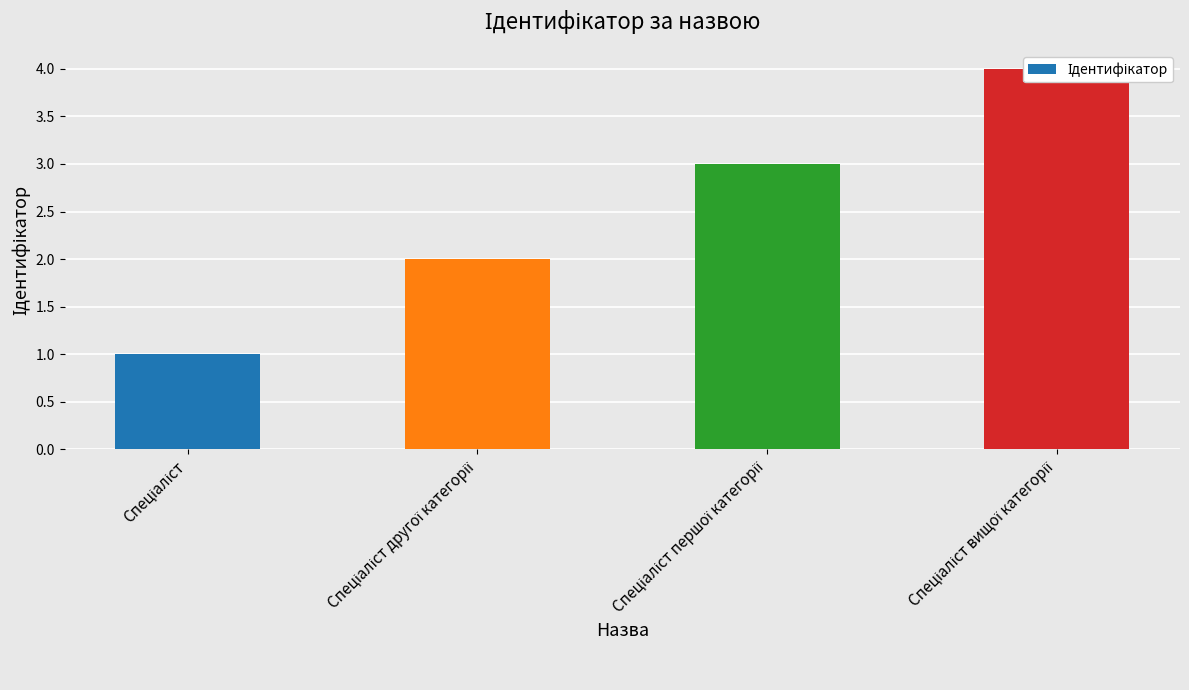

List the labels in order of value, smallest first.

Спеціаліст, Спеціаліст другої категорії, Спеціаліст першої категорії, Спеціаліст вищої категорії